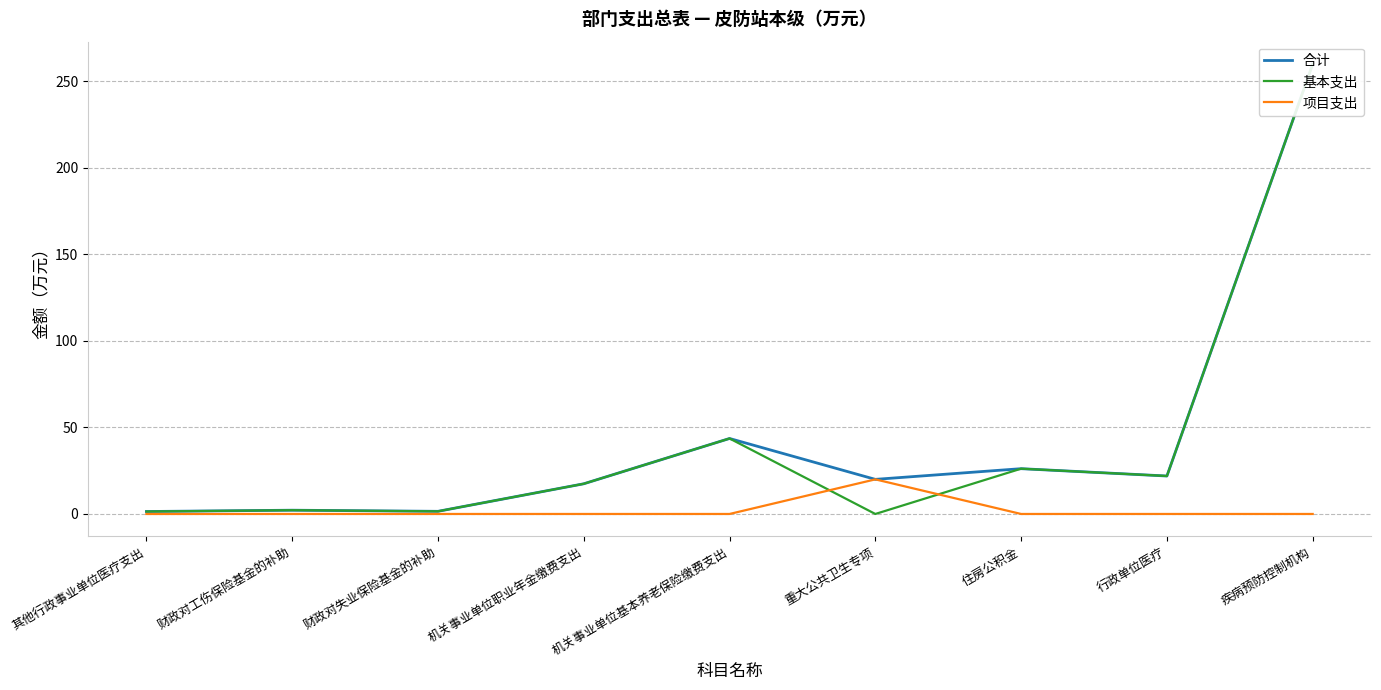

At which category does the chart reach its minimum across all series?

重大公共卫生专项